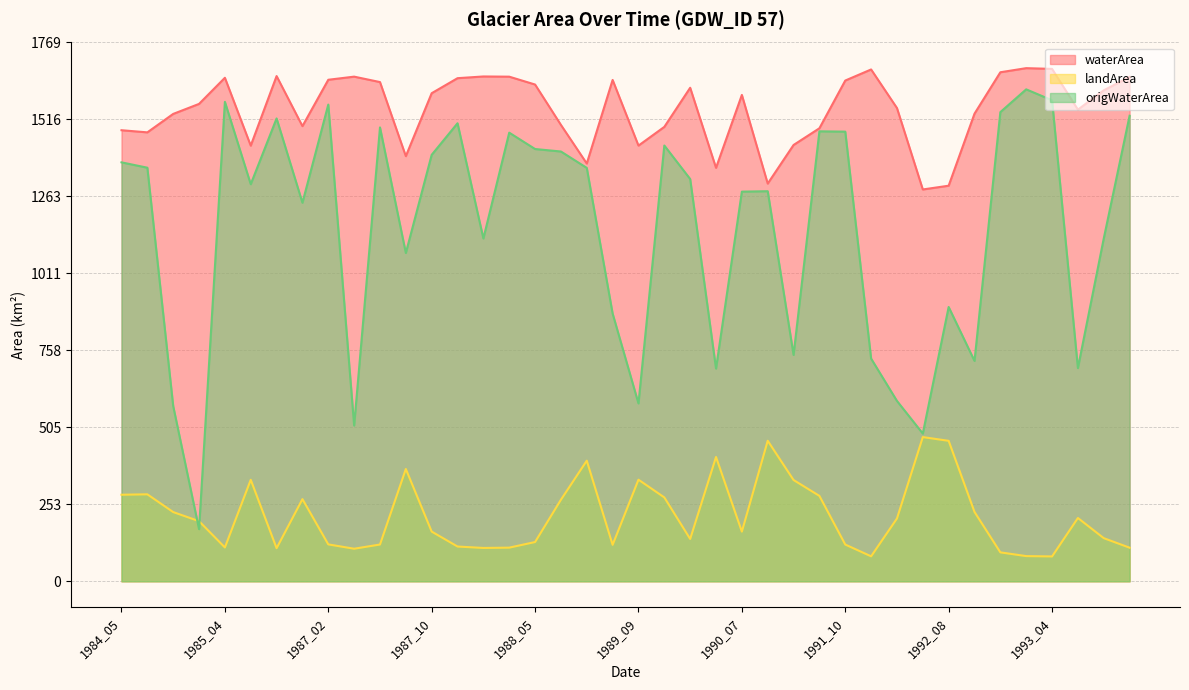

True or false: waterArea and landArea intersect in this chart.

False